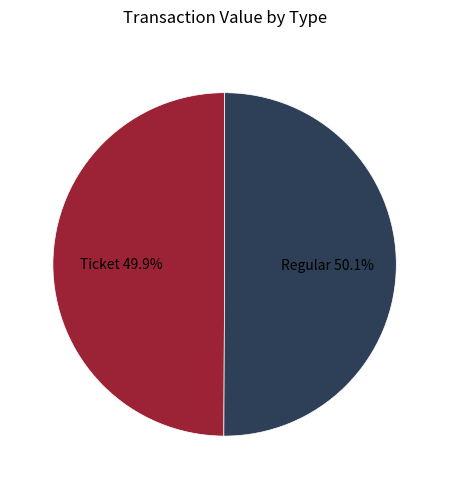

What is the ratio of the value at Ticket to the value at Regular?

1.0